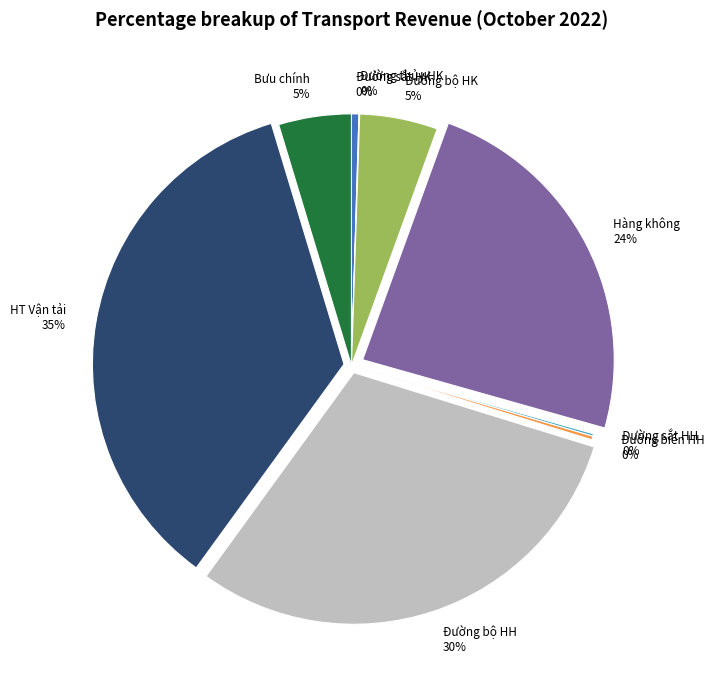

Between HT Vận tải 35% and Đường sắt HK 0%, which is larger?

HT Vận tải 35%